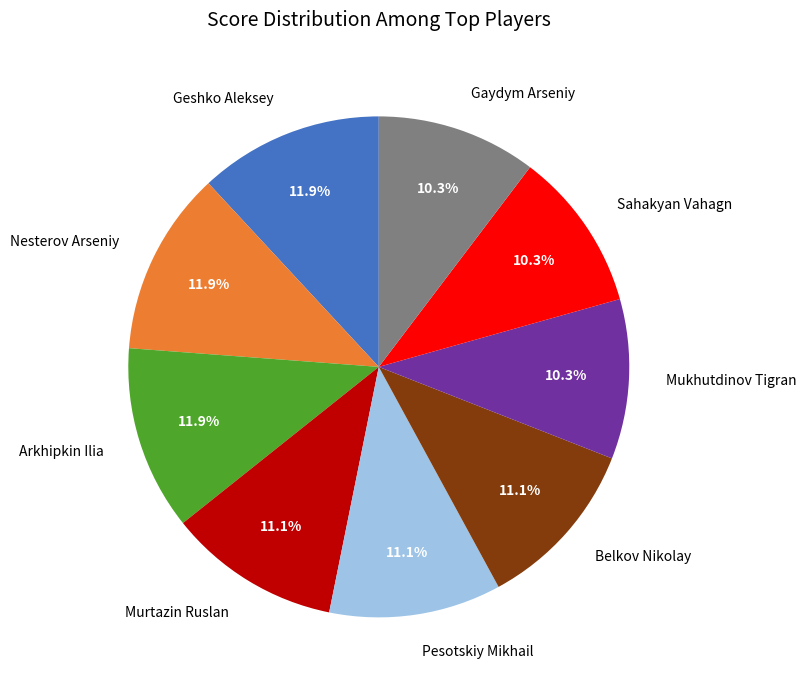

How many segments does this pie chart have?

9